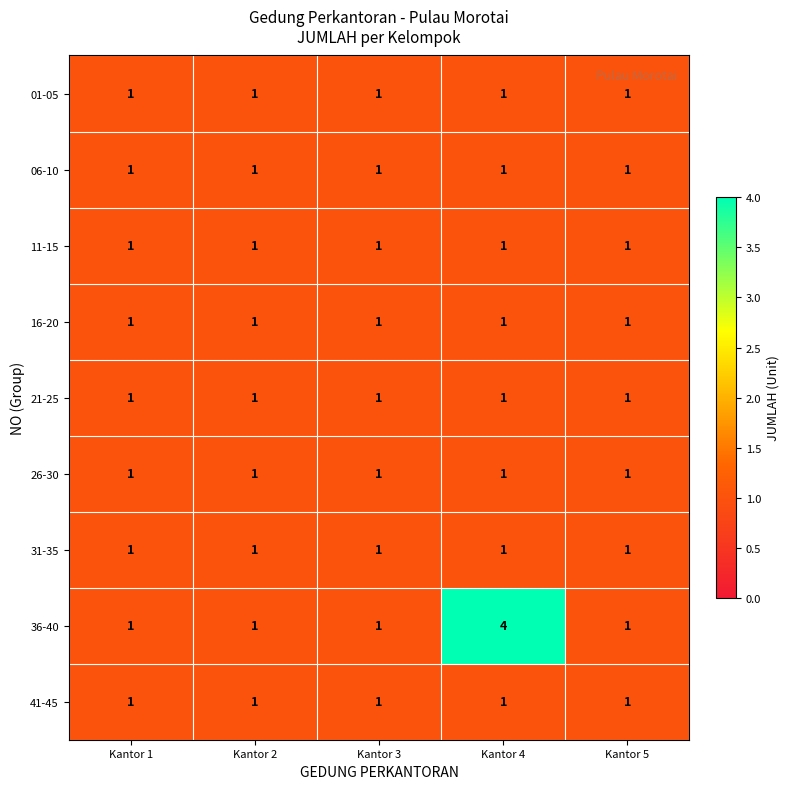

What is the difference between the maximum and second lowest values in the 36-40 series?

3